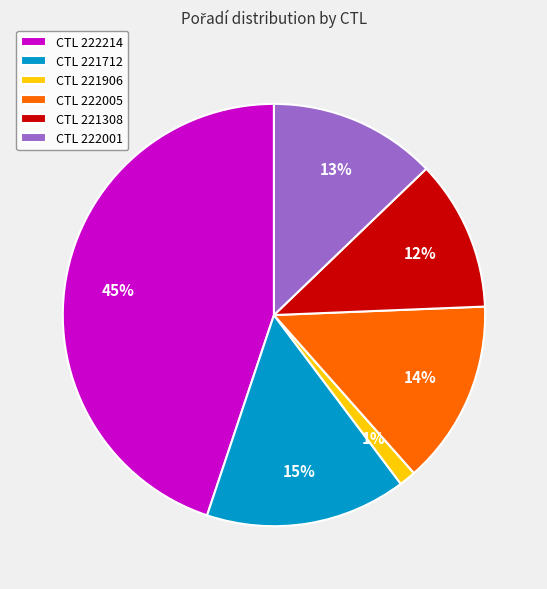

Between CTL 221712 and CTL 222005, which is larger?

CTL 221712